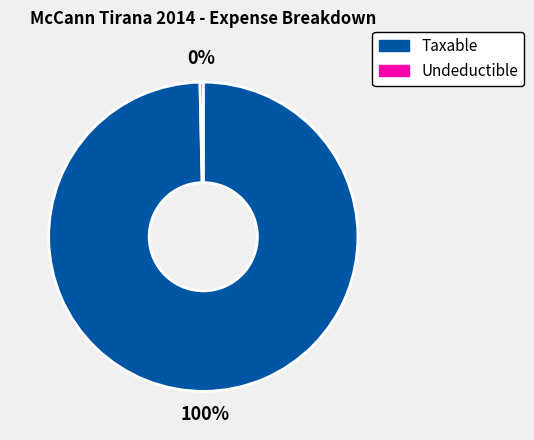

What is the largest slice in the pie chart?

Taxable